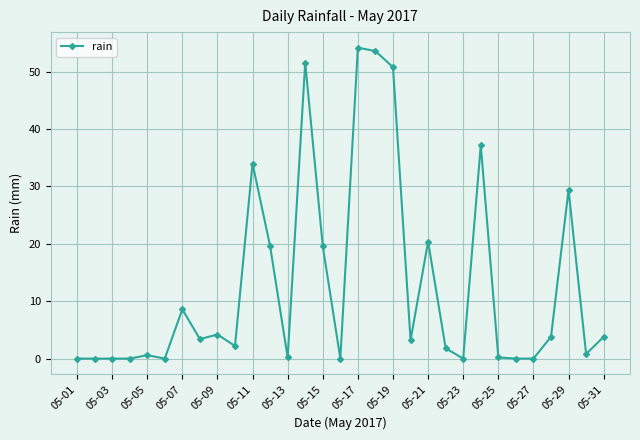

What is the average value?

13.0